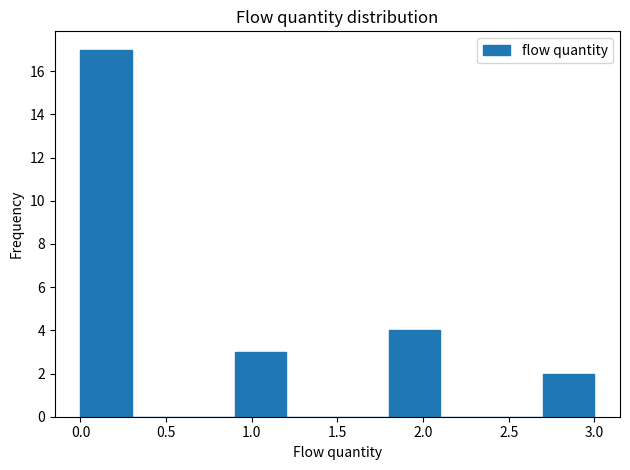

What is the height of the bar covering 2.7 to 3.0 on the x-axis? The values are not printed on the chart, so give them approximately, as read against the axis.

2